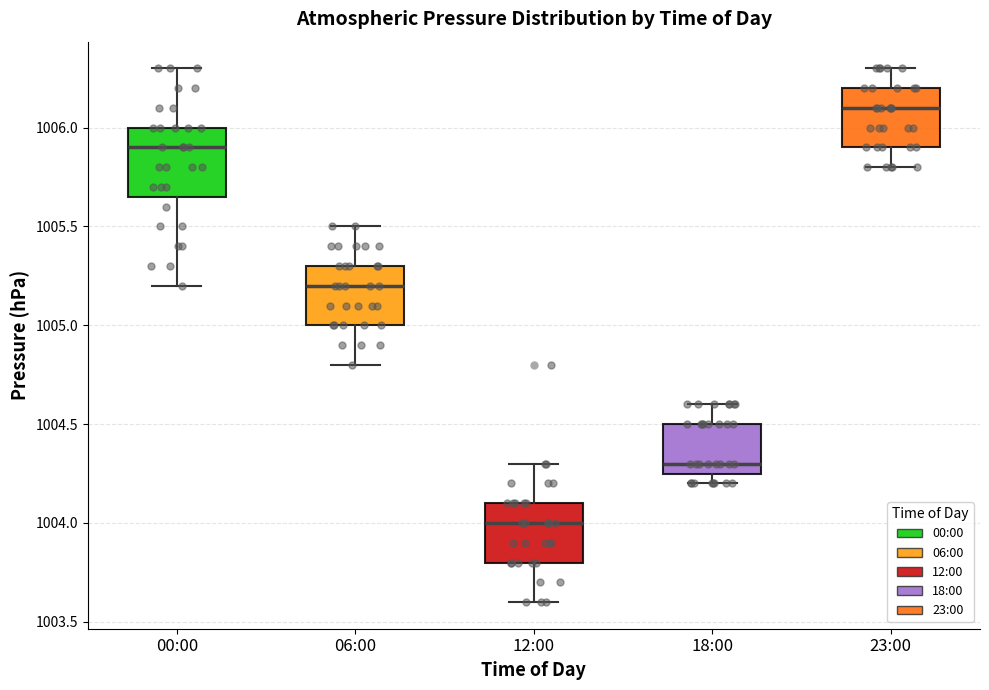

Reading left to right, read every box against the y-axis: the position of its median line, the range the box covers, and the ends of its whiskers. The values are not printed on the chart, so give them approximately, as read against the axis.

00:00: median 1005.90, box 1005.65 to 1006.00, whiskers 1005.20 to 1006.30
06:00: median 1005.20, box 1005.00 to 1005.30, whiskers 1004.80 to 1005.50
12:00: median 1004.00, box 1003.80 to 1004.10, whiskers 1003.60 to 1004.30
18:00: median 1004.30, box 1004.25 to 1004.50, whiskers 1004.20 to 1004.60
23:00: median 1006.10, box 1005.90 to 1006.20, whiskers 1005.80 to 1006.30